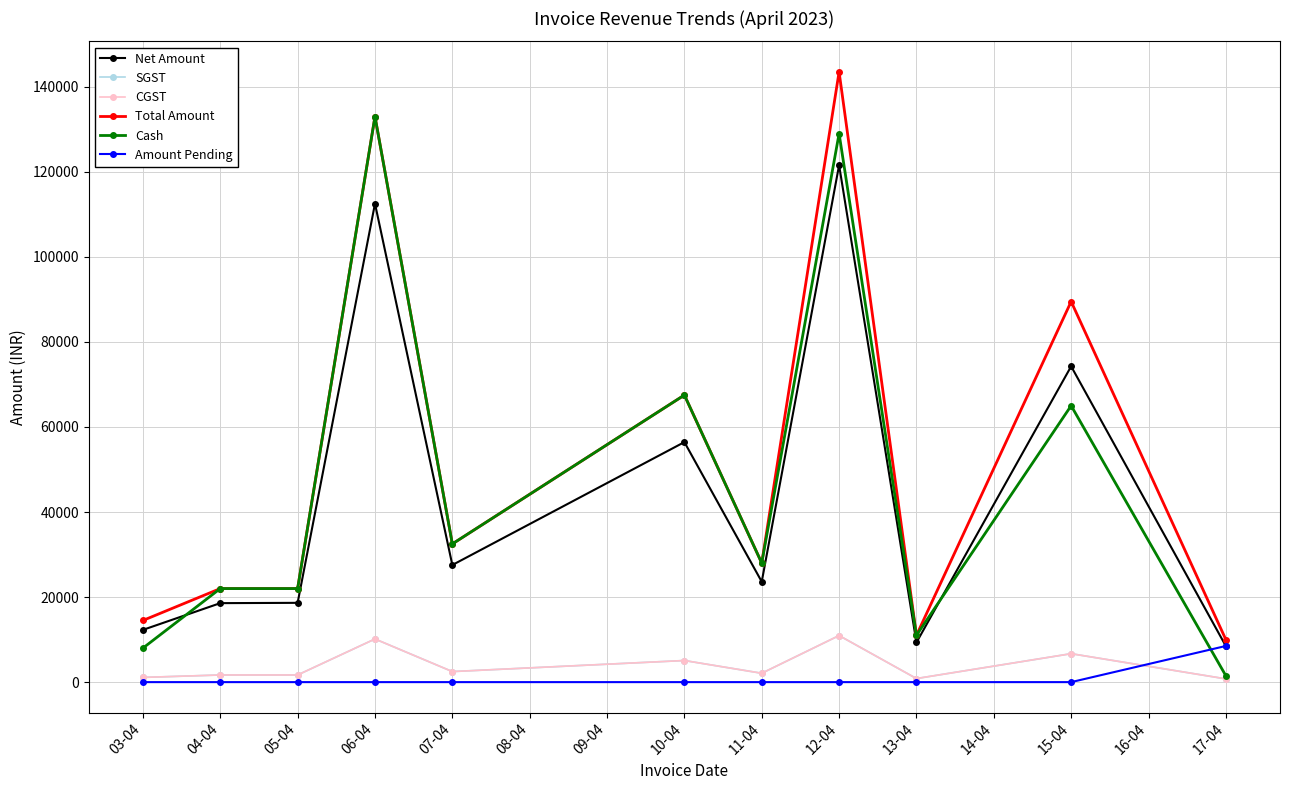

Reading left to right, extract all data points from this chart.

Net Amount: 12287.3	18572.4	18642.4	112509.6	27540.7	56439.7	23608.4	121560.8	9321.2	74260.0	8473.7
SGST: 1105.9	1677.8	1677.8	10145.9	2478.8	5079.6	2083.6	10947.9	838.9	6687.0	762.6
CGST: 1105.9	1677.8	1677.8	10145.9	2478.8	5079.6	2083.6	10947.9	838.9	6687.0	762.6
Total Amount: 14499.0	21998.0	21998.0	132999.0	32499.0	67499.0	27999.0	143499.0	10999.0	89497.0	9999.0
Cash: 7999.0	21998.0	21998.0	132999.0	32499.0	67499.0	27998.0	128996.0	10999.0	64998.0	1500.0
Amount Pending: 0.0	0.0	0.0	0.0	0.0	0.0	0.0	0.0	0.0	0.0	8499.0